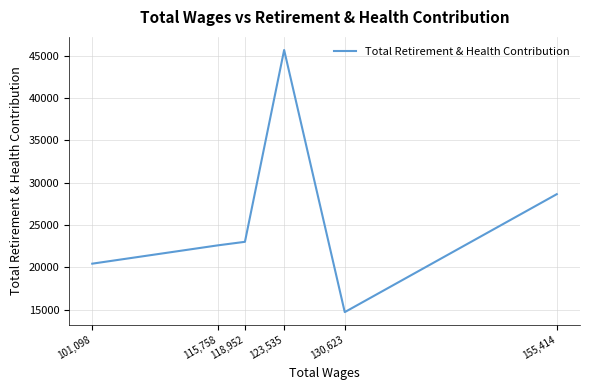

How many data points does each series have?

6